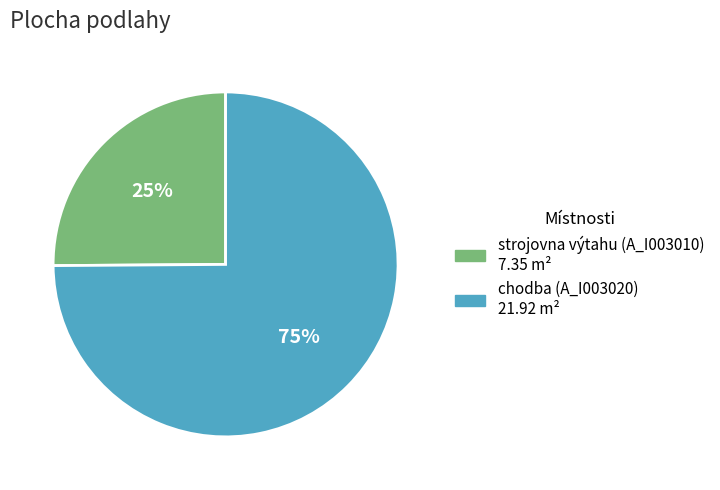

Count the number of slices in the pie.

2